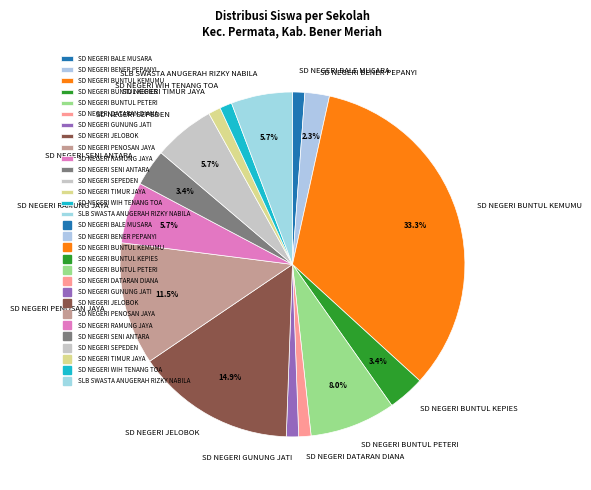

Does SD NEGERI SENI ANTARA account for over 50% of the chart?

No